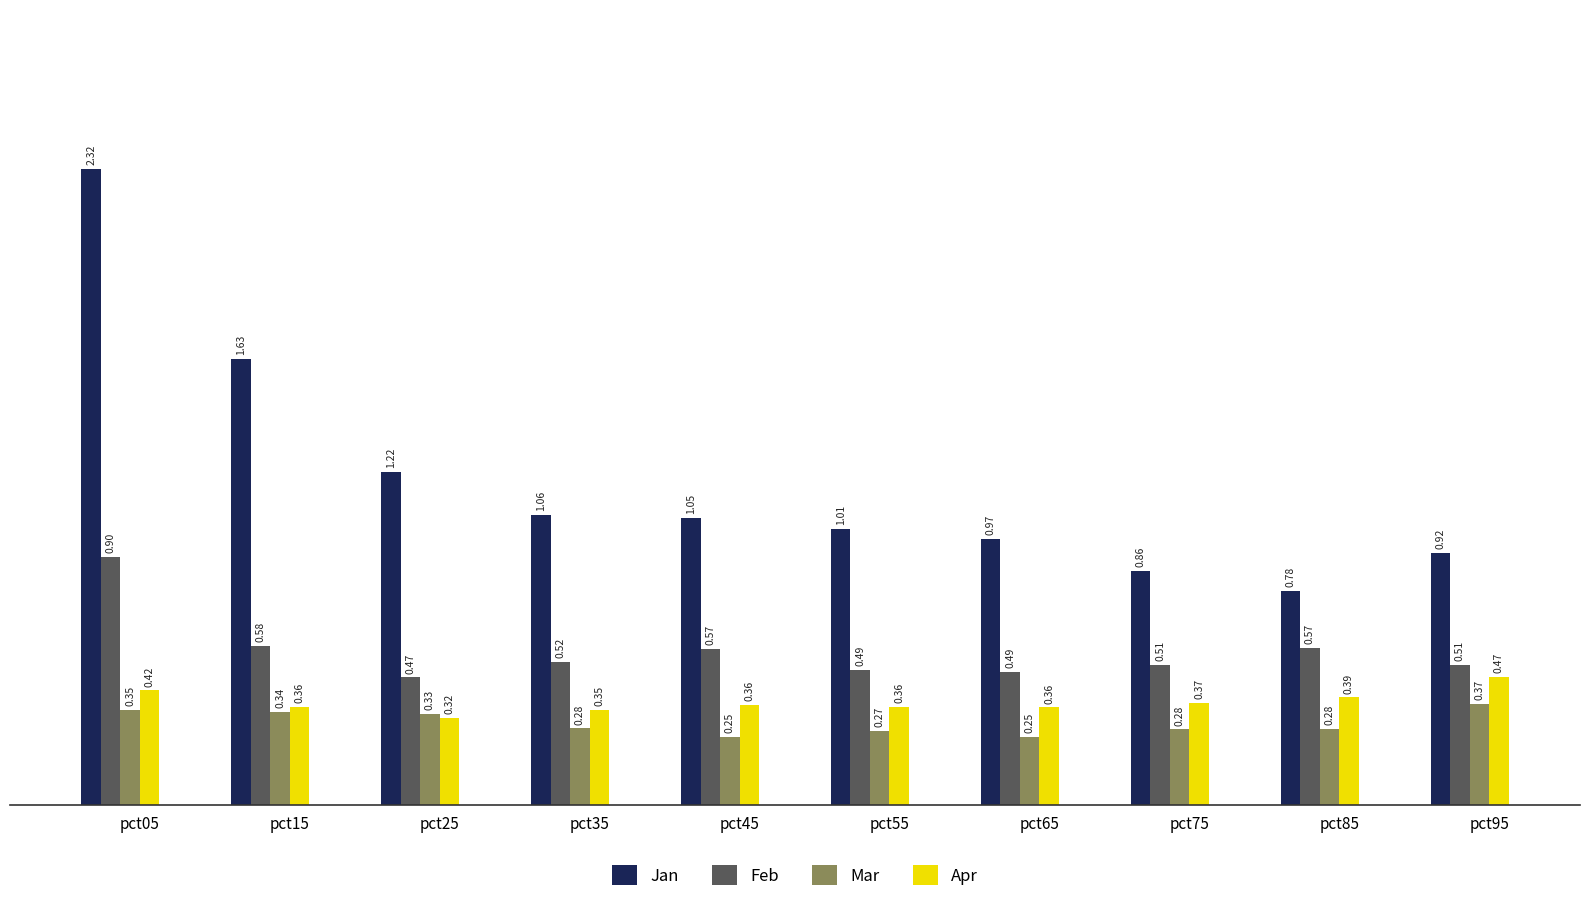

At pct15, list the series in order from smallest to largest.

Mar, Apr, Feb, Jan